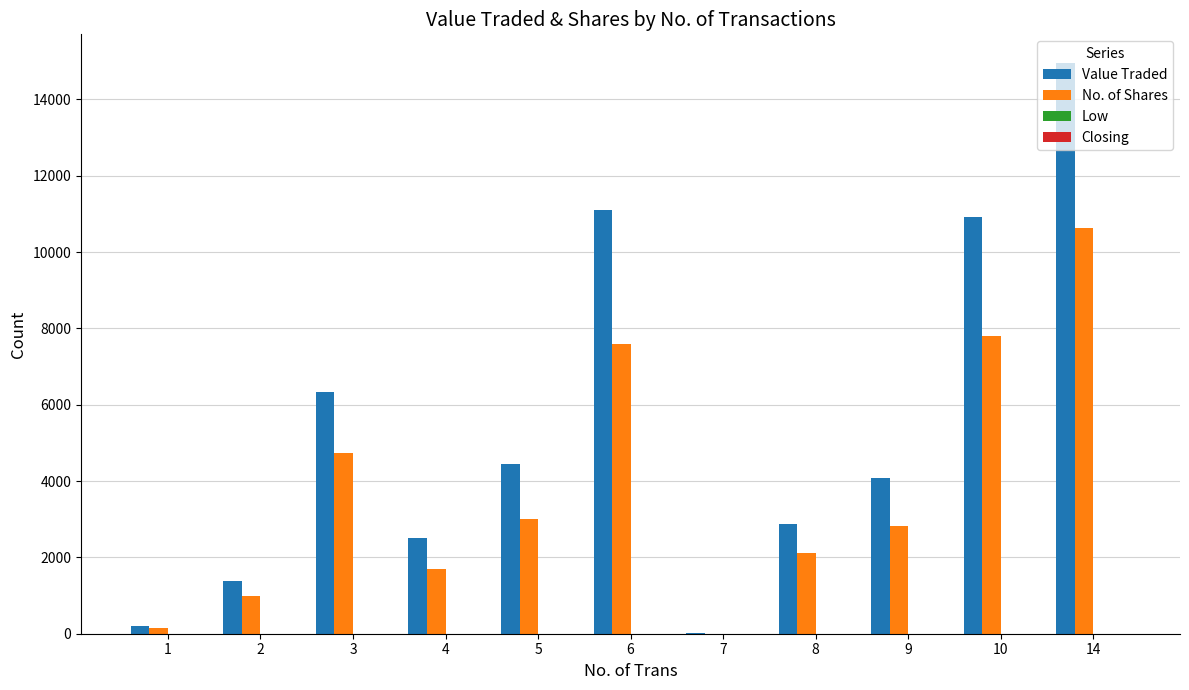

How many data points does each series have?

11